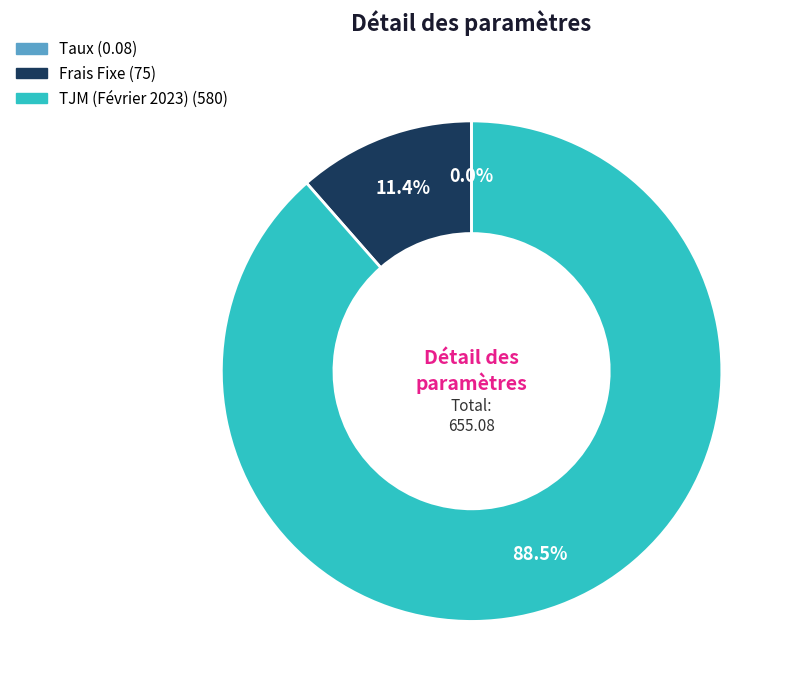

Combined, what portion of the pie is TJM (Février 2023) and Frais Fixe?

100.0%